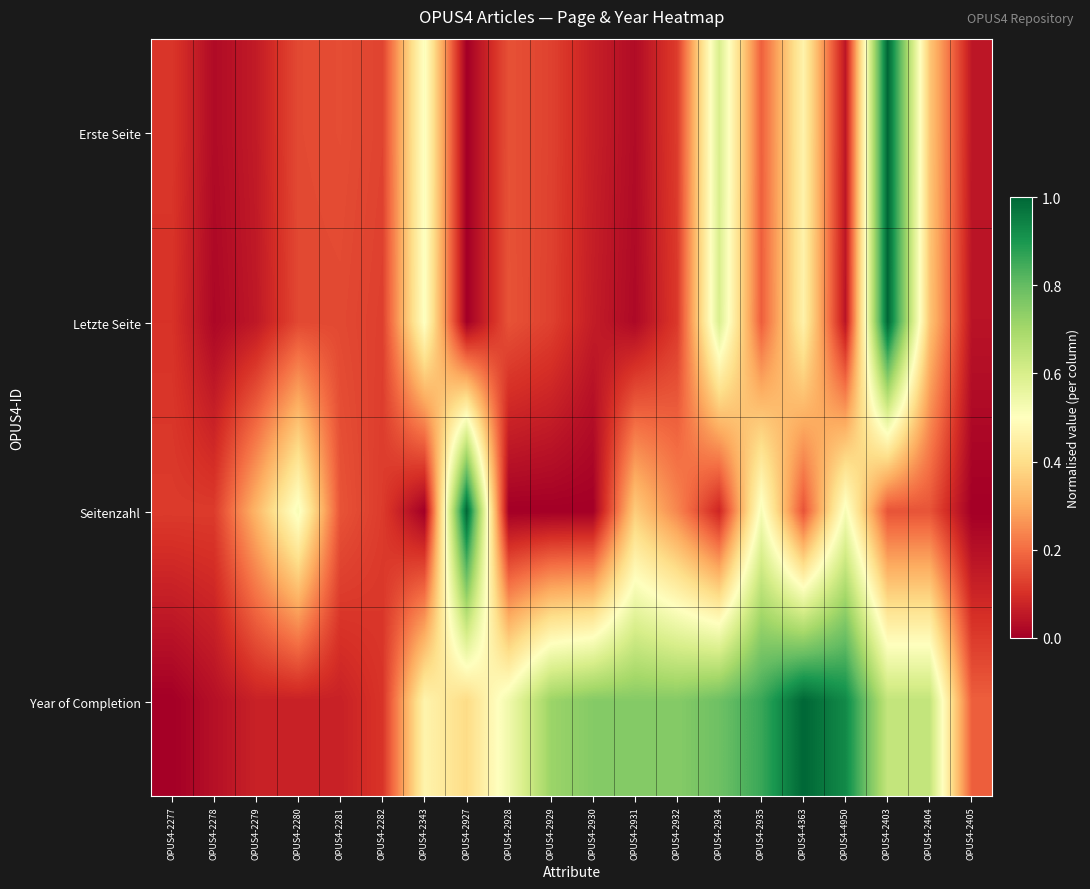

Reading left to right, extract all data points from this chart.

Erste Seite: OPUS4-2277=0.1	OPUS4-2278=0.0	OPUS4-2279=0.1	OPUS4-2280=0.1	OPUS4-2281=0.1	OPUS4-2282=0.1	OPUS4-2343=0.5	OPUS4-2927=0.0	OPUS4-2928=0.2	OPUS4-2929=0.1	OPUS4-2930=0.1	OPUS4-2931=0.0	OPUS4-2932=0.1	OPUS4-2934=0.6	OPUS4-2935=0.2	OPUS4-4363=0.5	OPUS4-4950=0.0	OPUS4-2403=1.0	OPUS4-2404=0.4	OPUS4-2405=0.1
Letzte Seite: OPUS4-2277=0.1	OPUS4-2278=0.0	OPUS4-2279=0.1	OPUS4-2280=0.1	OPUS4-2281=0.1	OPUS4-2282=0.1	OPUS4-2343=0.5	OPUS4-2927=0.0	OPUS4-2928=0.2	OPUS4-2929=0.1	OPUS4-2930=0.1	OPUS4-2931=0.0	OPUS4-2932=0.1	OPUS4-2934=0.6	OPUS4-2935=0.2	OPUS4-4363=0.5	OPUS4-4950=0.0	OPUS4-2403=1.0	OPUS4-2404=0.3	OPUS4-2405=0.0
Seitenzahl: OPUS4-2277=0.1	OPUS4-2278=0.1	OPUS4-2279=0.3	OPUS4-2280=0.5	OPUS4-2281=0.2	OPUS4-2282=0.1	OPUS4-2343=0.0	OPUS4-2927=1.0	OPUS4-2928=0.0	OPUS4-2929=0.0	OPUS4-2930=0.0	OPUS4-2931=0.4	OPUS4-2932=0.2	OPUS4-2934=0.1	OPUS4-2935=0.5	OPUS4-4363=0.2	OPUS4-4950=0.5	OPUS4-2403=0.2	OPUS4-2404=0.2	OPUS4-2405=0.0
Year of Completion: OPUS4-2277=0.0	OPUS4-2278=0.0	OPUS4-2279=0.1	OPUS4-2280=0.1	OPUS4-2281=0.1	OPUS4-2282=0.1	OPUS4-2343=0.5	OPUS4-2927=0.4	OPUS4-2928=0.5	OPUS4-2929=0.7	OPUS4-2930=0.8	OPUS4-2931=0.8	OPUS4-2932=0.8	OPUS4-2934=0.8	OPUS4-2935=0.9	OPUS4-4363=1.0	OPUS4-4950=0.9	OPUS4-2403=0.6	OPUS4-2404=0.6	OPUS4-2405=0.2